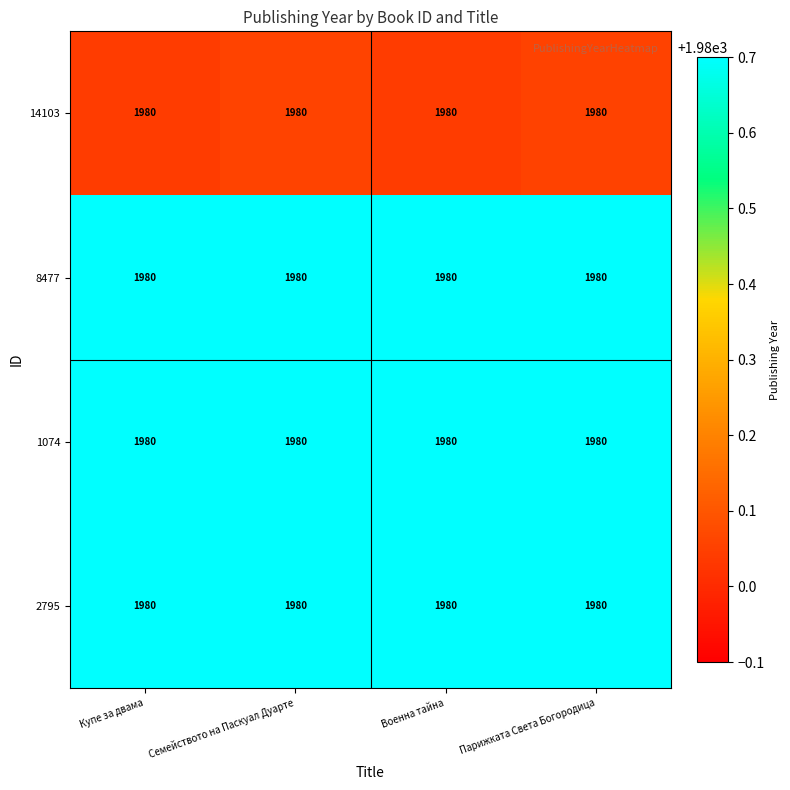

What is the smallest value displayed?

1980.0